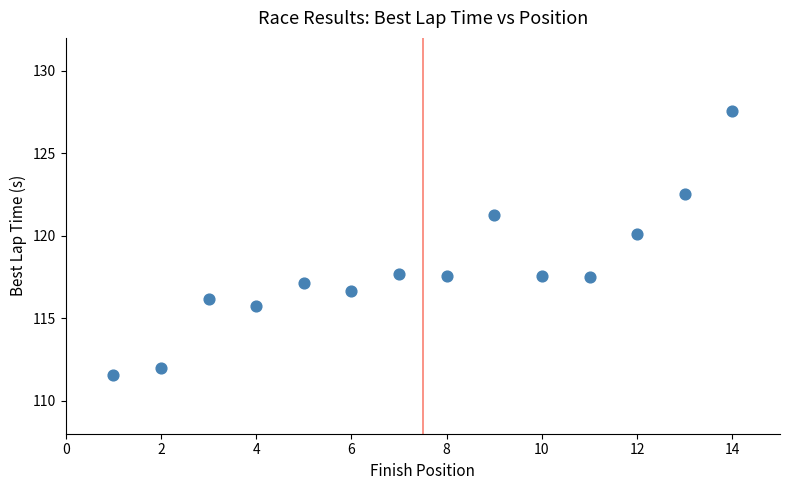

What is the range of X values (max minus min)?

13.0